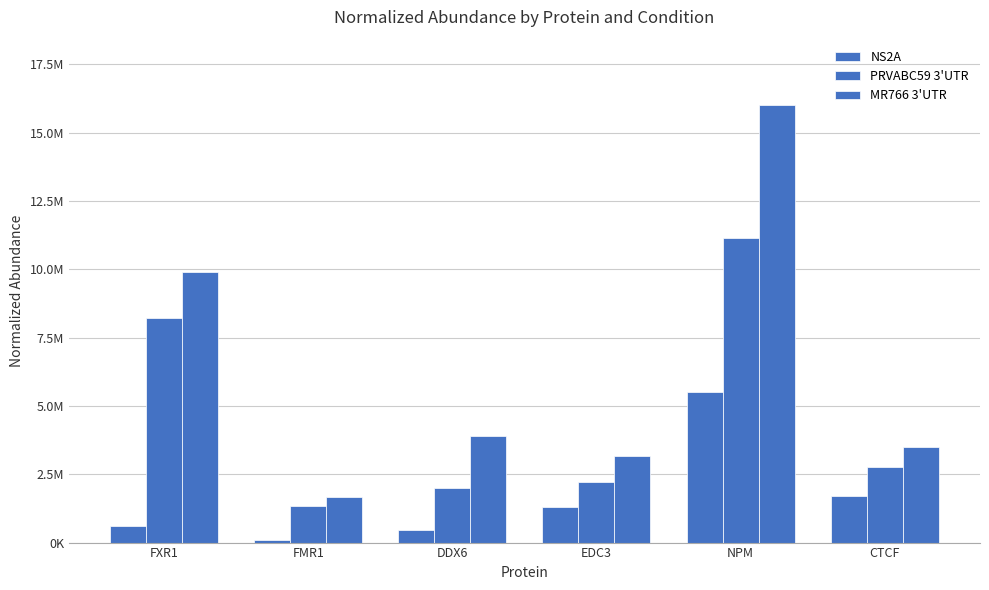

What is the difference between the highest and lowest values at CTCF?

1793869.2